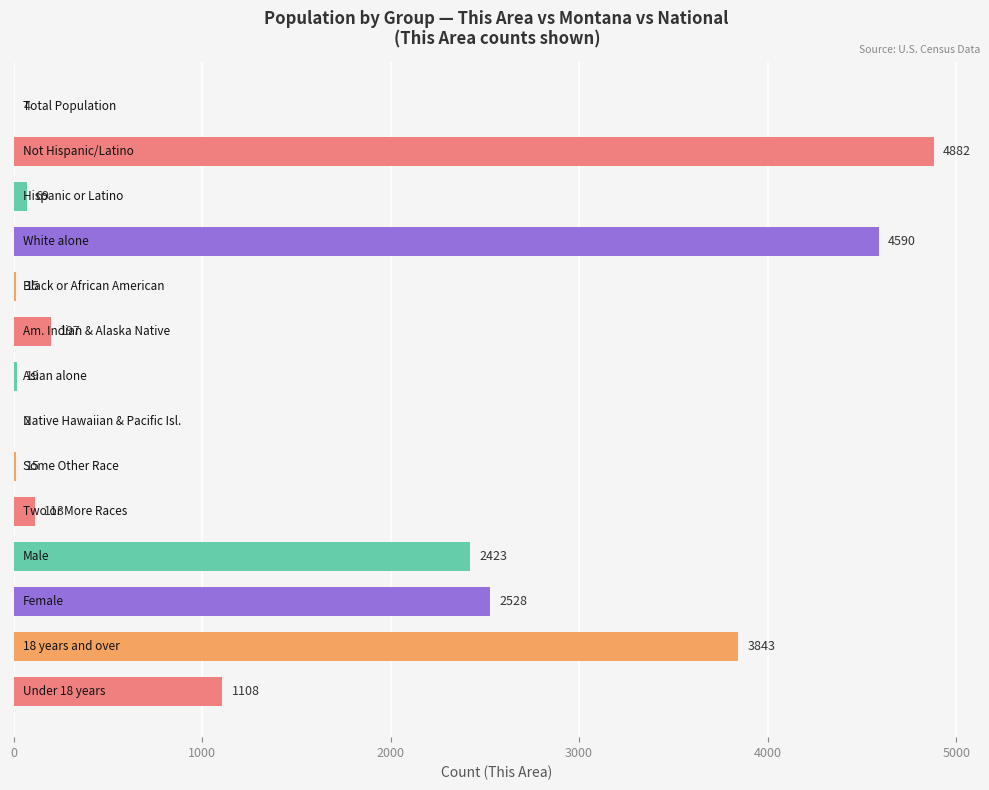

What is the greatest value displayed?

4882